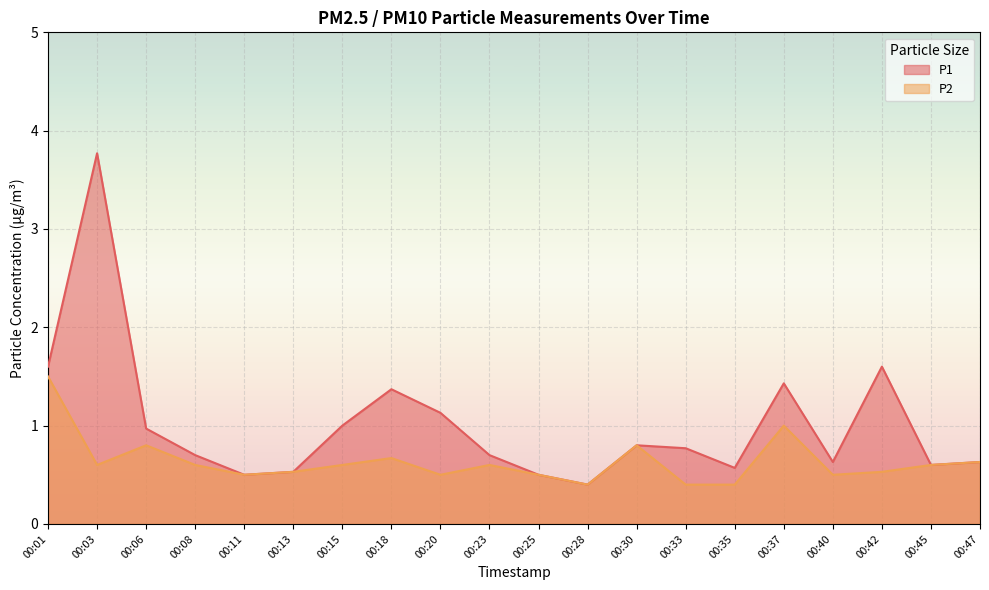

Reading left to right, transcribe all the data shown in this chart.

P1: 00:01=1.6	00:03=3.8	00:06=1.0	00:08=0.7	00:11=0.5	00:13=0.5	00:15=1.0	00:18=1.4	00:20=1.1	00:23=0.7	00:25=0.5	00:28=0.4	00:30=0.8	00:33=0.8	00:35=0.6	00:37=1.4	00:40=0.6	00:42=1.6	00:45=0.6	00:47=0.6
P2: 00:01=1.5	00:03=0.6	00:06=0.8	00:08=0.6	00:11=0.5	00:13=0.5	00:15=0.6	00:18=0.7	00:20=0.5	00:23=0.6	00:25=0.5	00:28=0.4	00:30=0.8	00:33=0.4	00:35=0.4	00:37=1.0	00:40=0.5	00:42=0.5	00:45=0.6	00:47=0.6